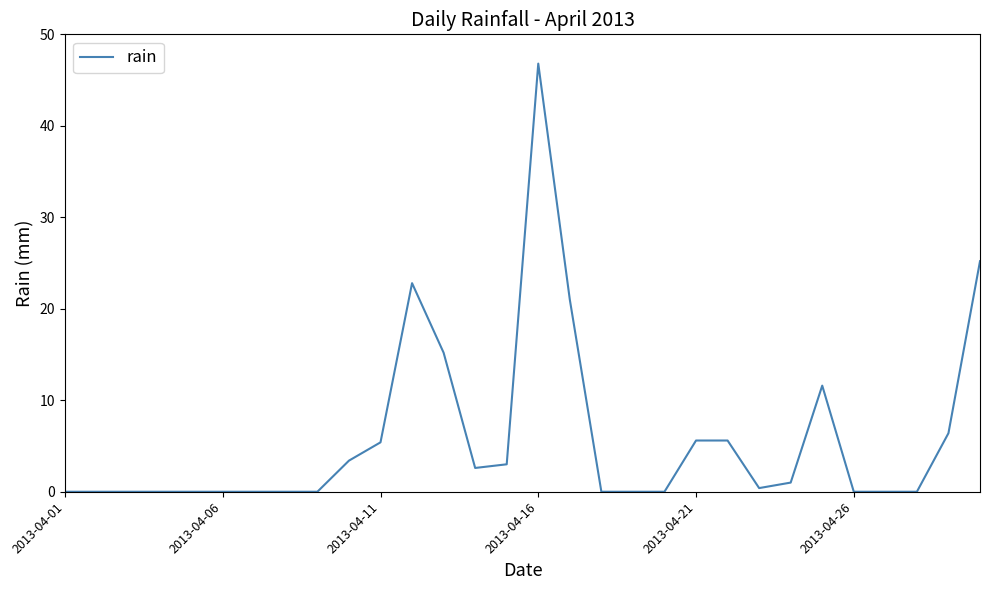

What is the greatest value displayed?

46.8